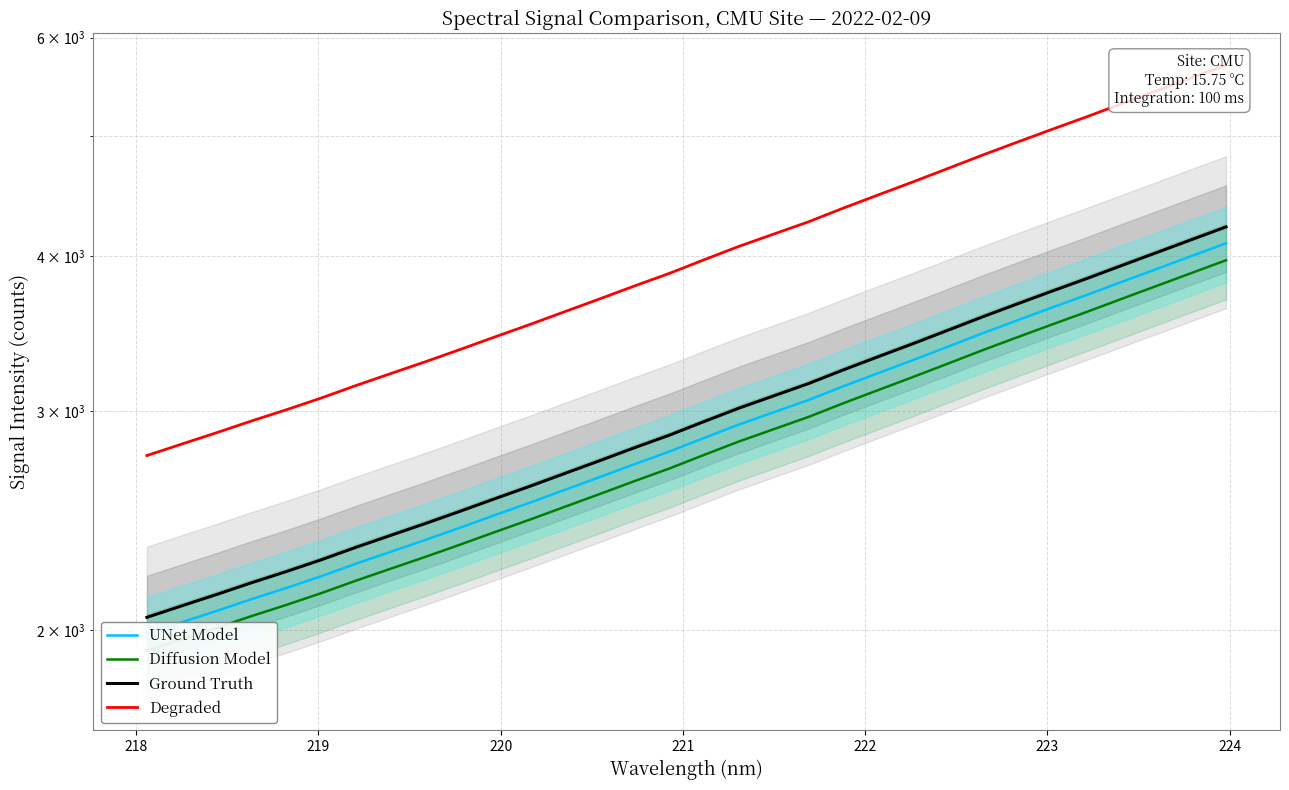

True or false: Degraded has more than 2 points higher than both neighbors.

False